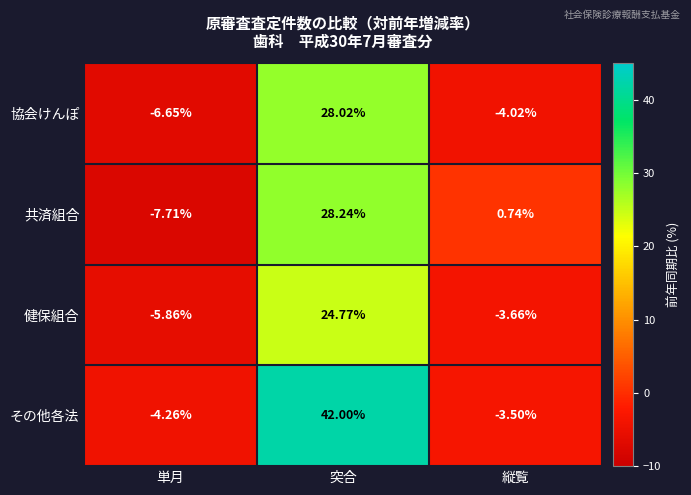

Between 突合 and 縦覧, which series saw the biggest shift?

その他各法